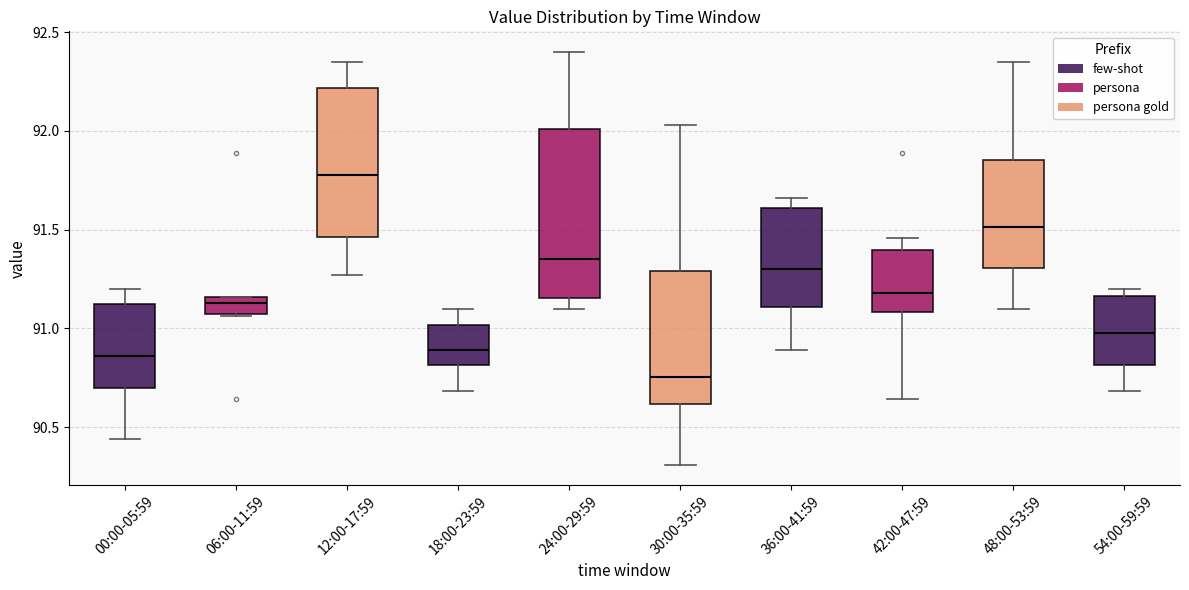

Where does the lower whisker of the box for 24:00-29:59 end on the y-axis? The values are not printed on the chart, so give them approximately, as read against the axis.

91.10